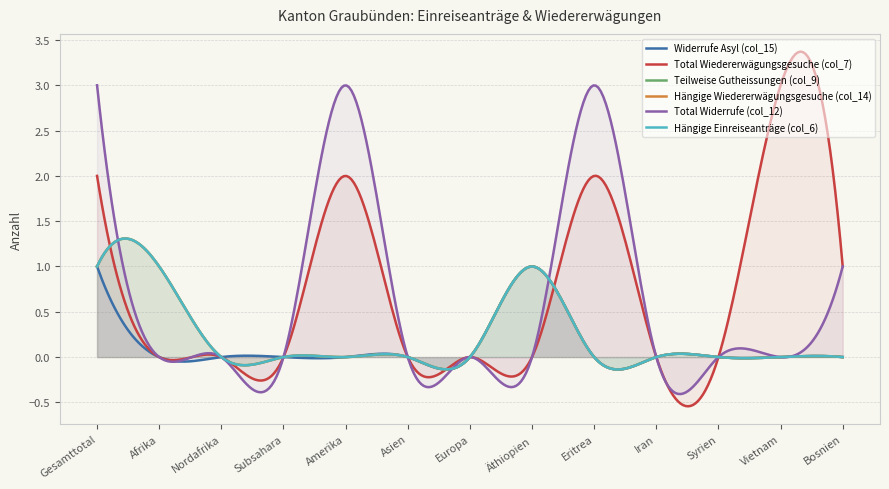

In Total Wiedererwägungsgesuche (col_7), how many points are higher than both neighbors (excluding endpoints)?

3